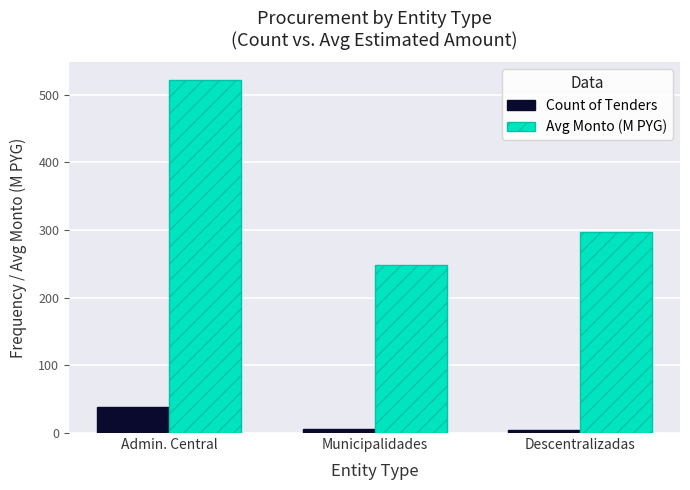

What is the value of the Count of Tenders bar at the 1st from the left?

38.0